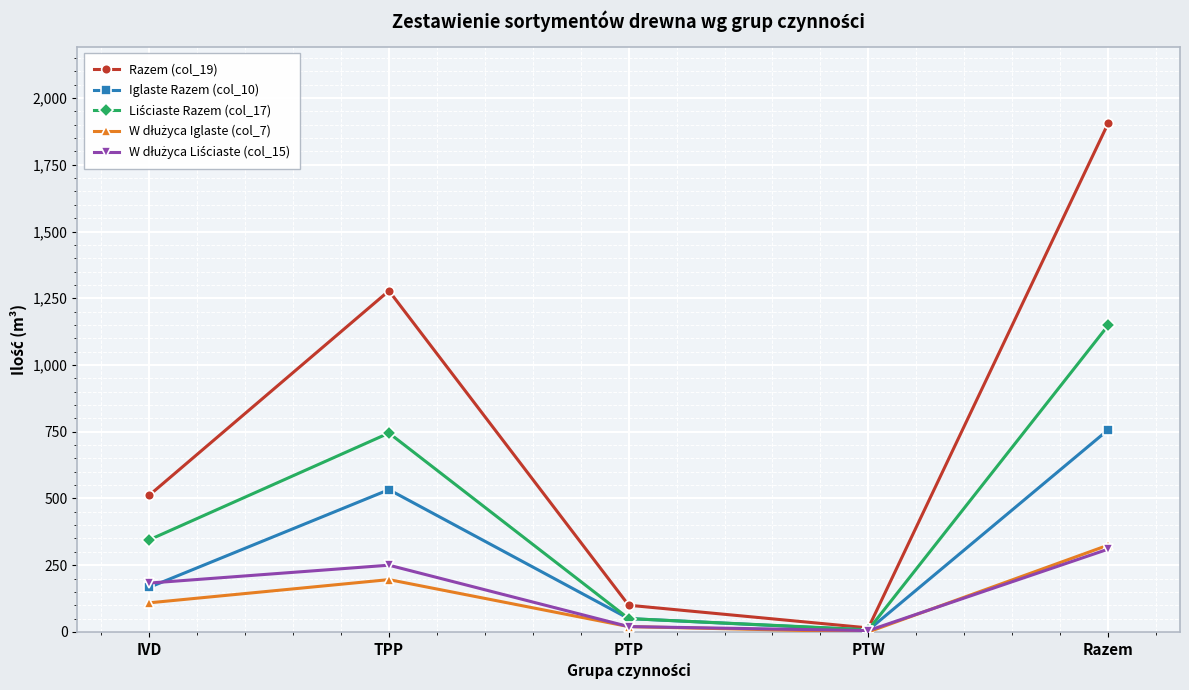

What is the label of the 1st point from the right?

Razem